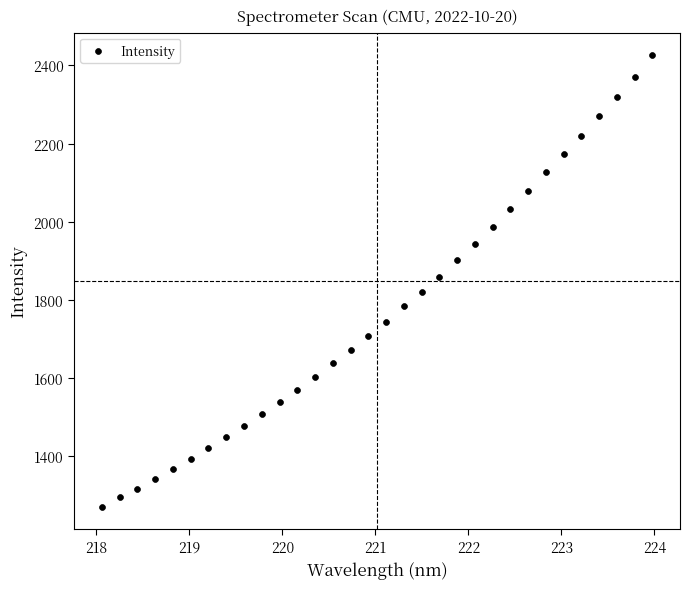

What is the range of X values (max minus min)?

5.9